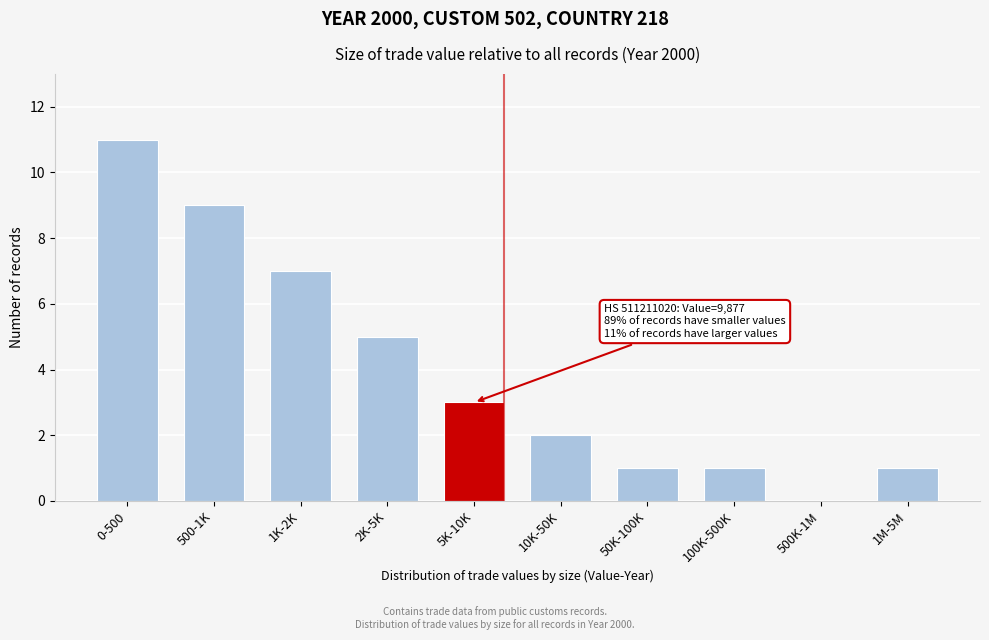

Reading right to left, what are all the values shown in this chart?

1M-5M=1	500K-1M=0	100K-500K=1	50K-100K=1	10K-50K=2	5K-10K=3	2K-5K=5	1K-2K=7	500-1K=9	0-500=11